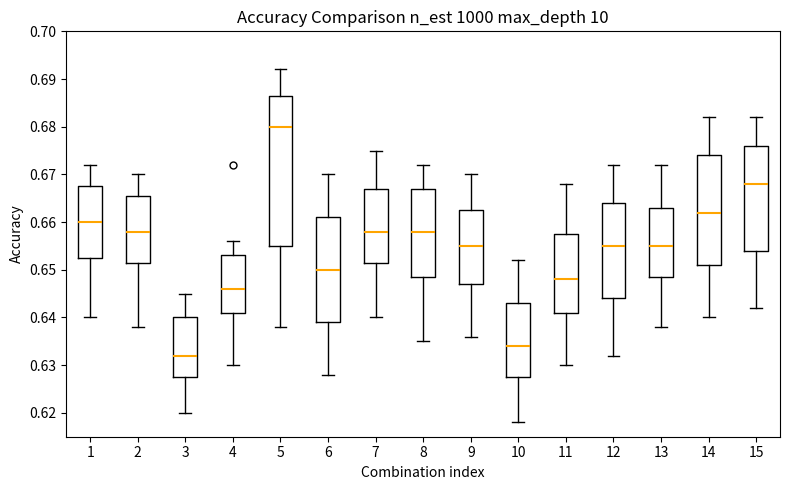

Which box has the highest median line?

5